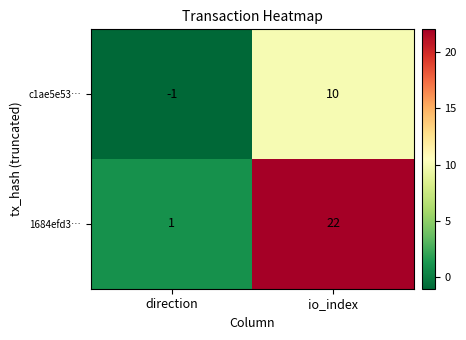

At direction, list the series in order from smallest to largest.

c1ae5e53…, 1684efd3…